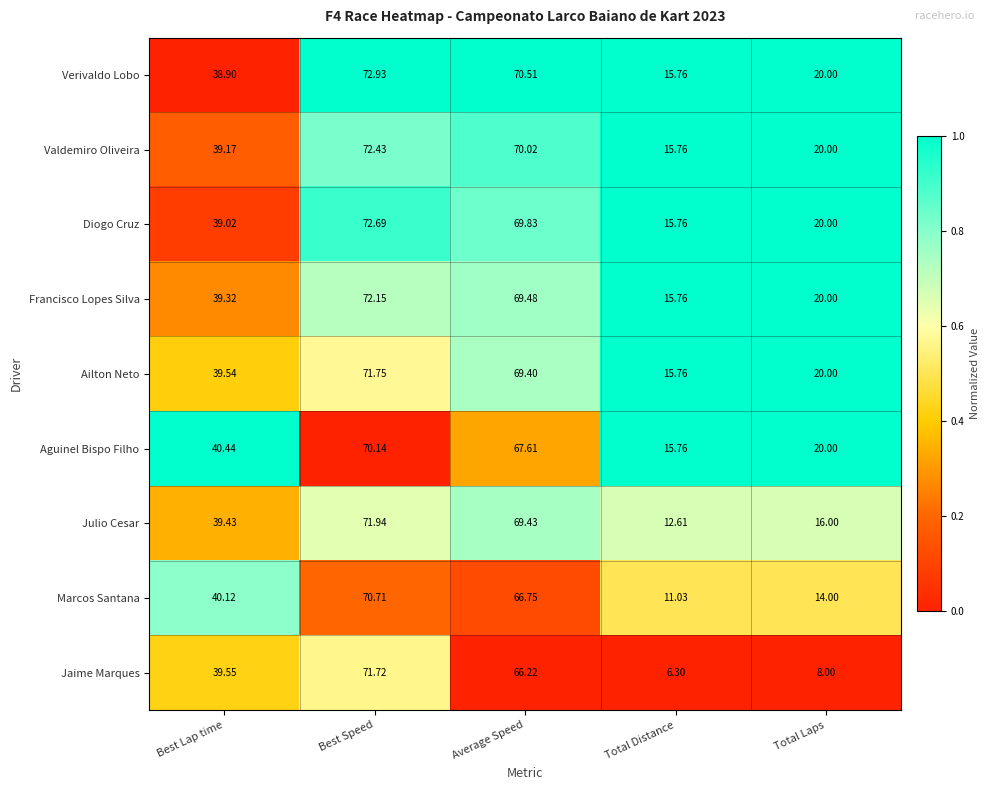

Which series has the largest range (max minus min)?

Jaime Marques